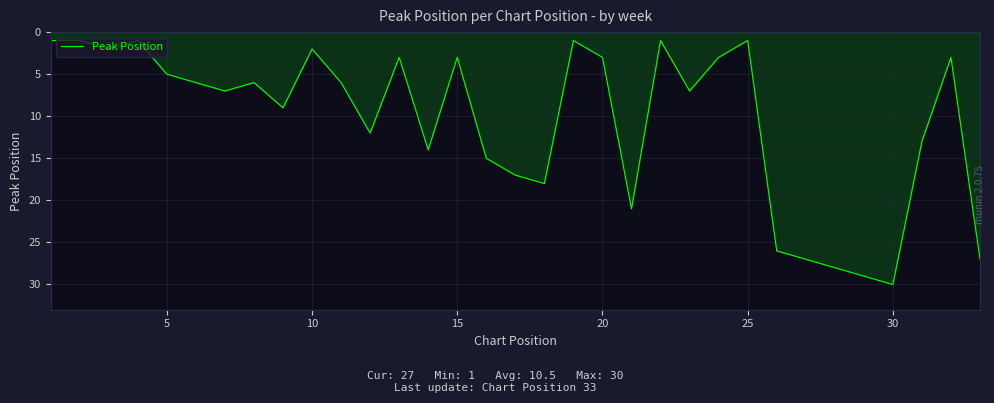

True or false: there are more than 1 points higher than both neighbors.

True